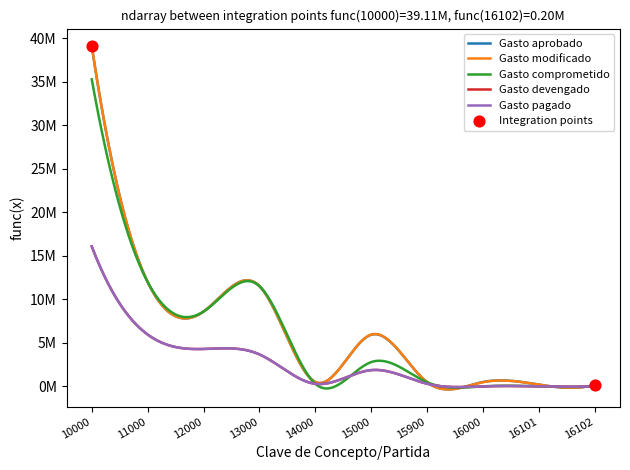

At how many categories does at least one series exceed 24297506?

1